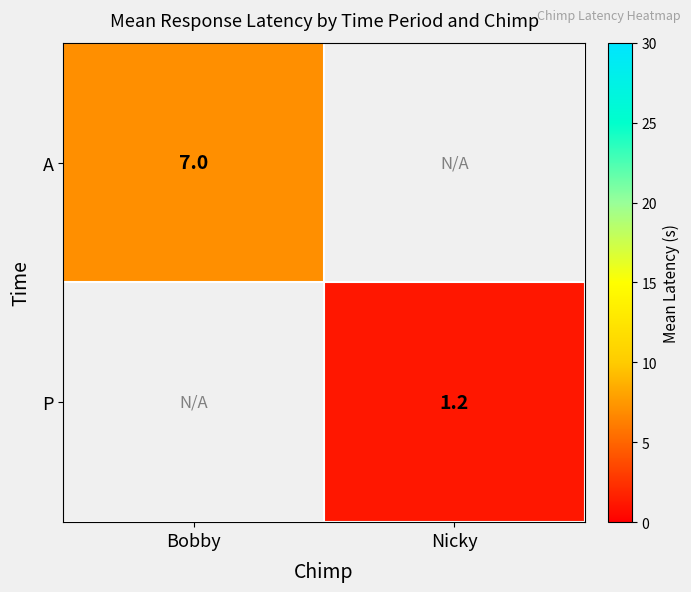

List the labels in order of P value, smallest first.

Bobby, Nicky